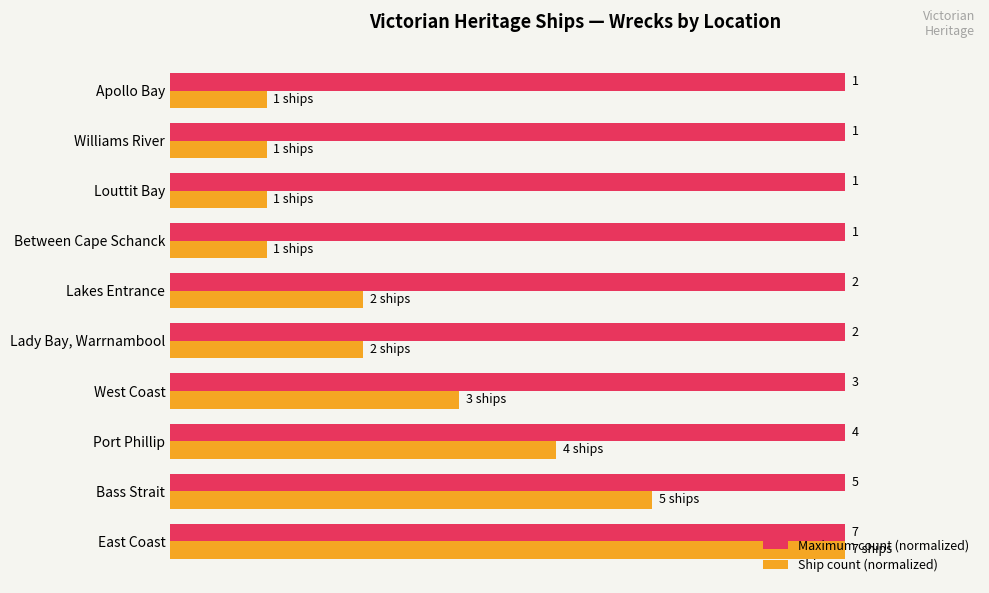

What are all the series names shown in the legend?

Maximum count (normalized), Ship count (normalized)